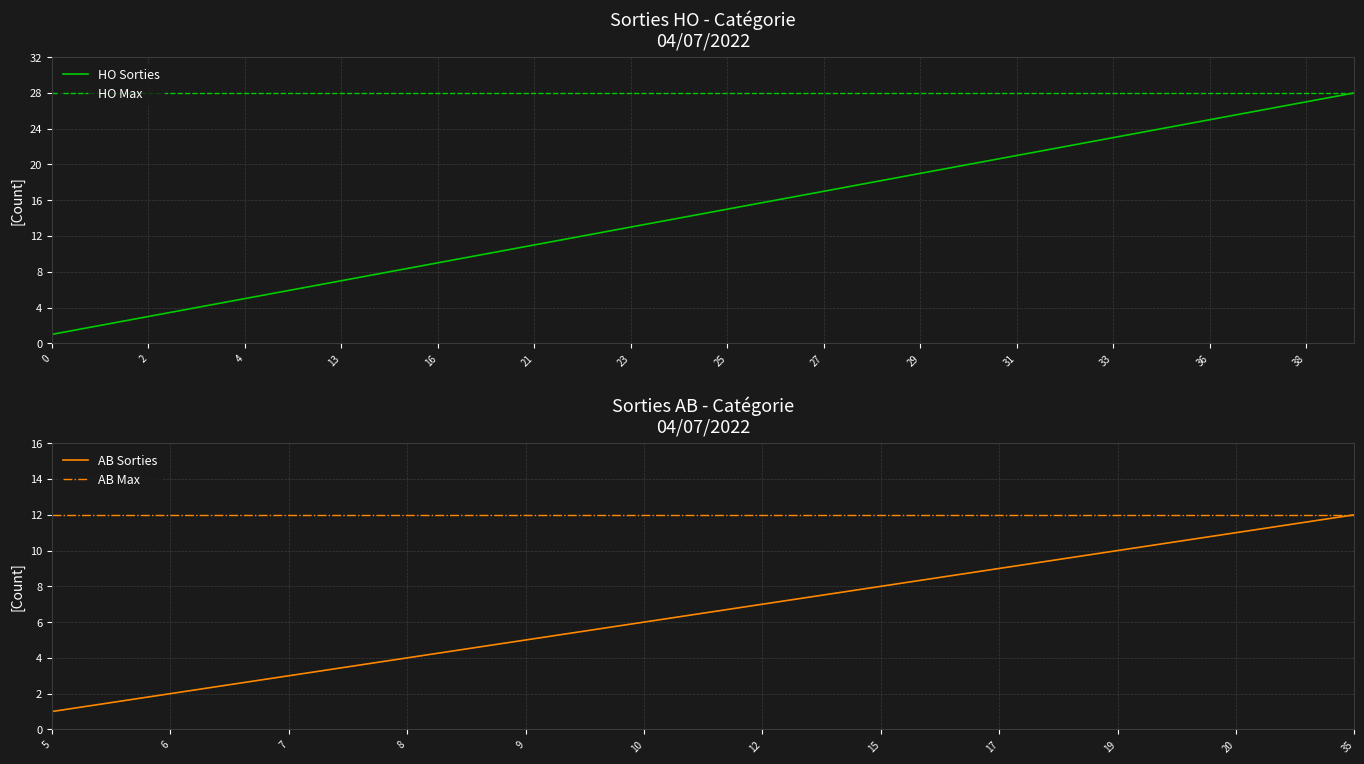

True or false: HO Sorties has a value of 25 at 36.

True